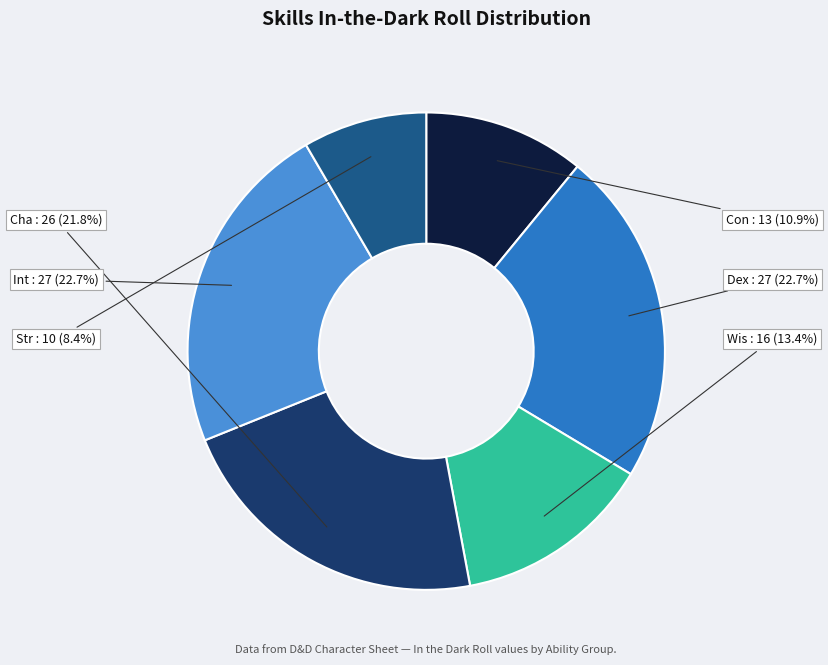

Is there a majority slice in this chart?

No